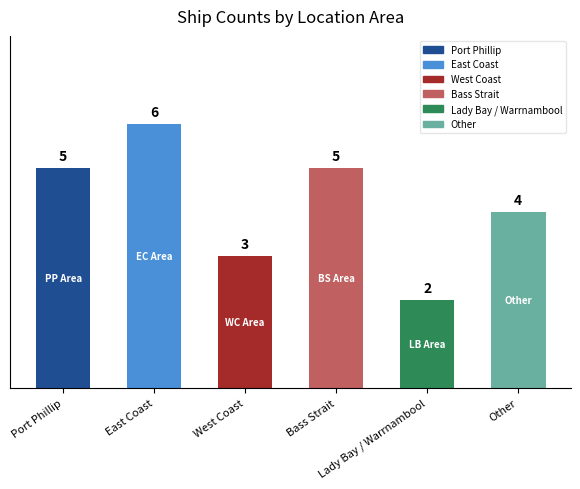

Are the bars grouped side by side (vs. stacked)?

No